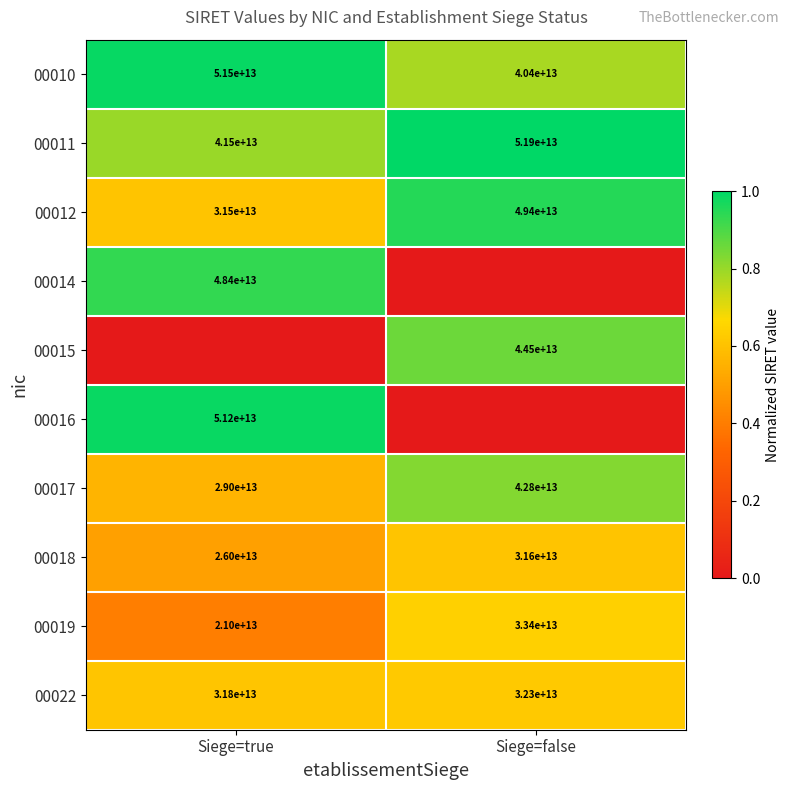

Rank the categories by 00022 value from lowest to highest.

Siege=true, Siege=false